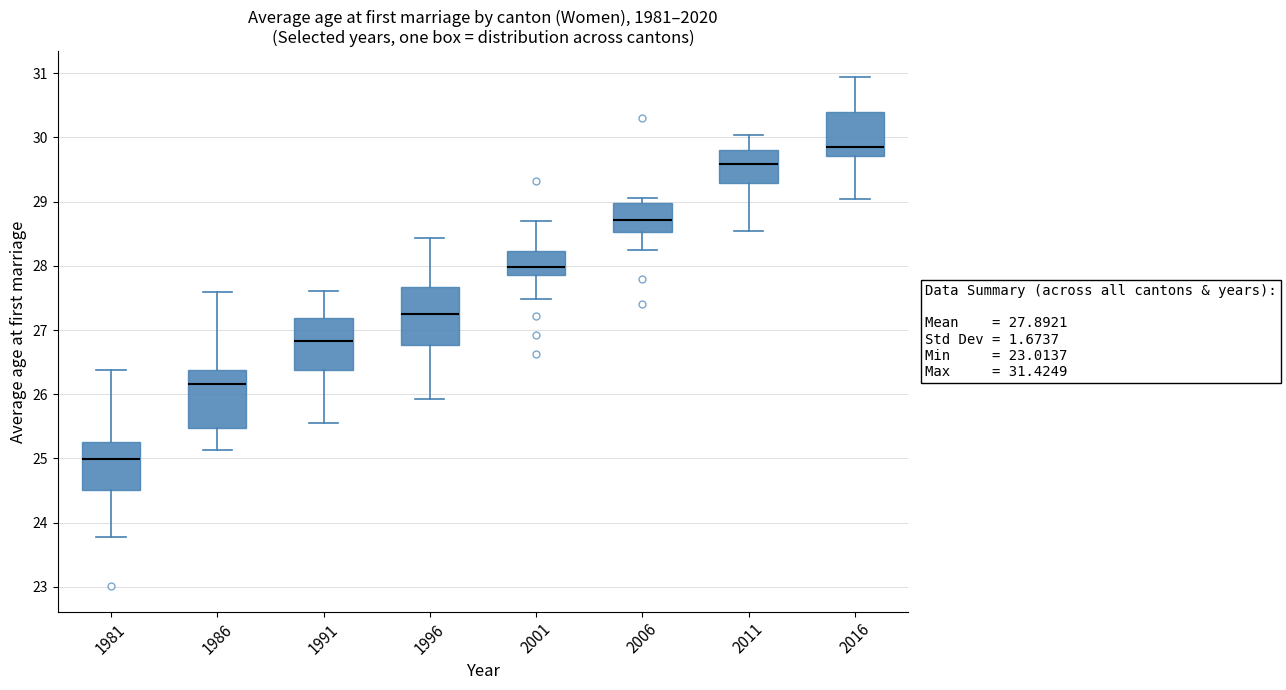

Which box's median line is the lowest?

1981